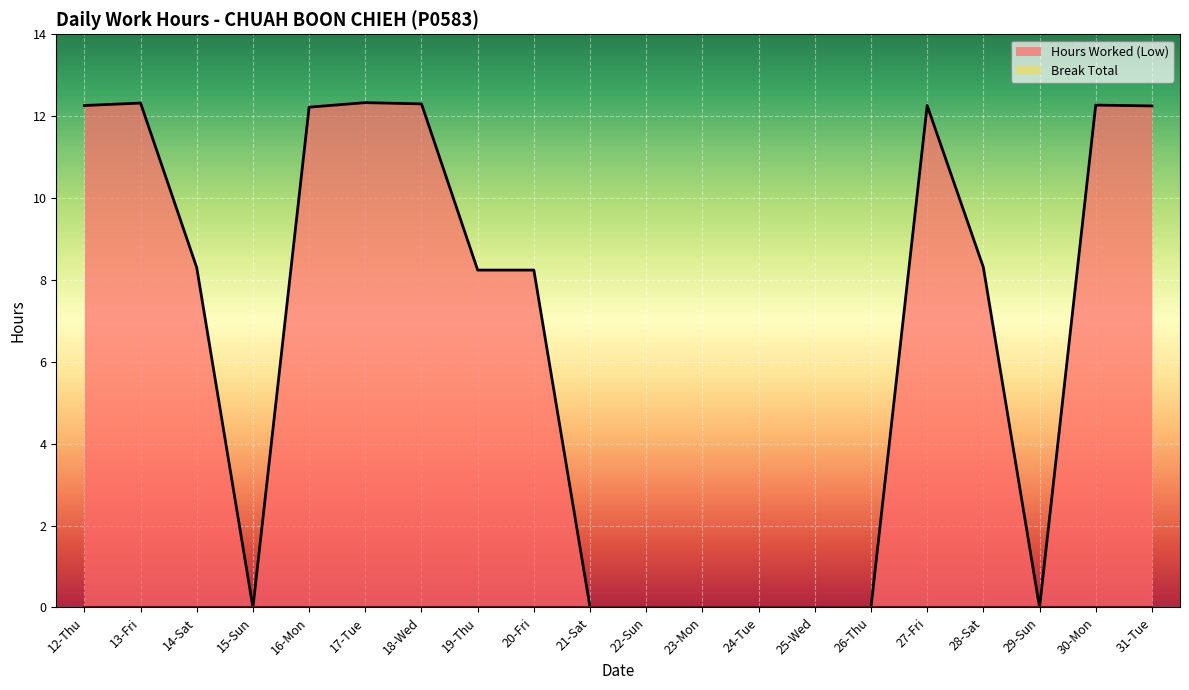

Where is the data nearest to the value 6?

19-Thu